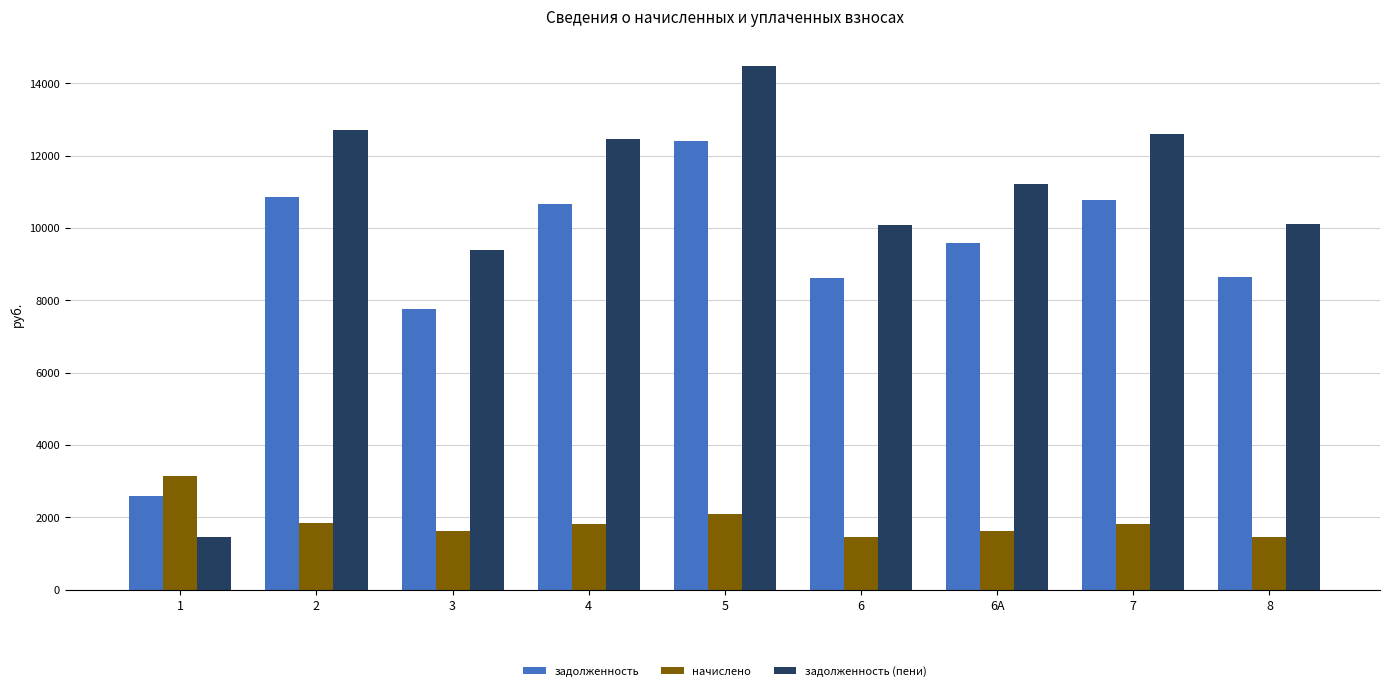

Which series changed the most between 7 and 8?

задолженность (пени)